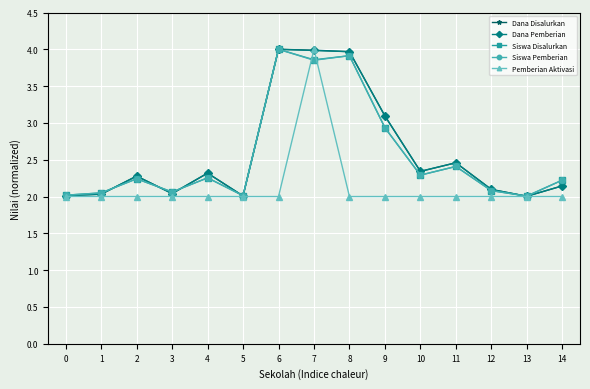

What is the total value across all series at 3?

10.2